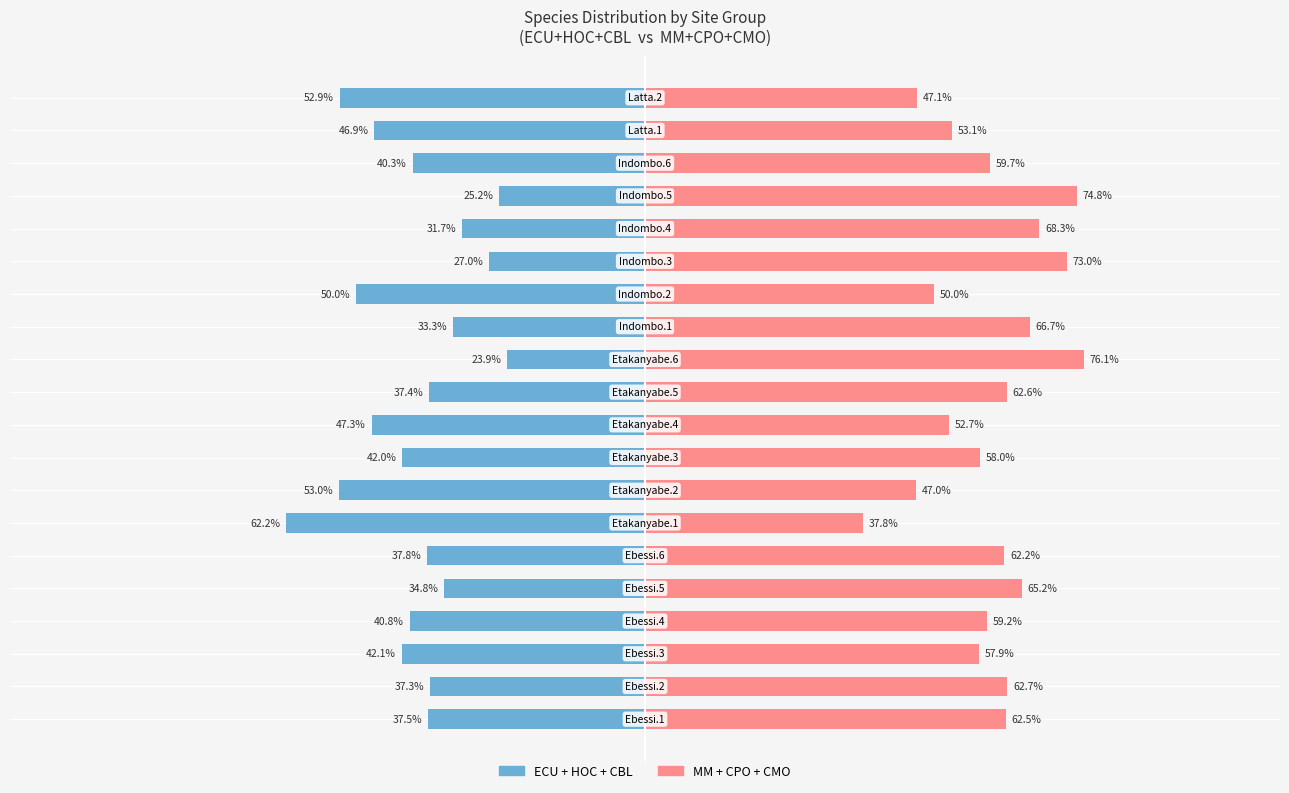

What is the difference between the maximum and minimum values in the ECU+HOC+CBL series?

38.3